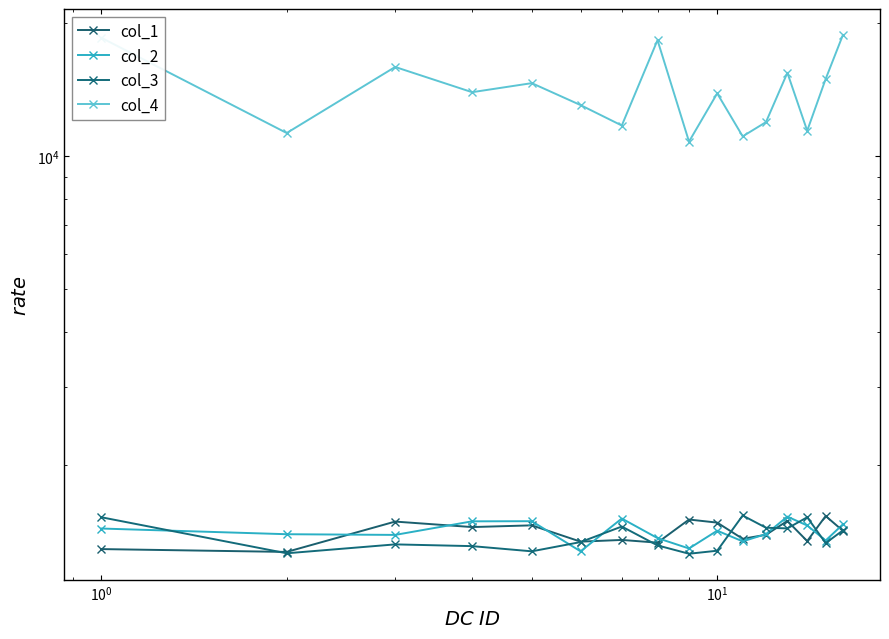

At $\mathdefault{10^{1}}$, list the series in order from smallest to largest.

col_3, col_1, col_2, col_4